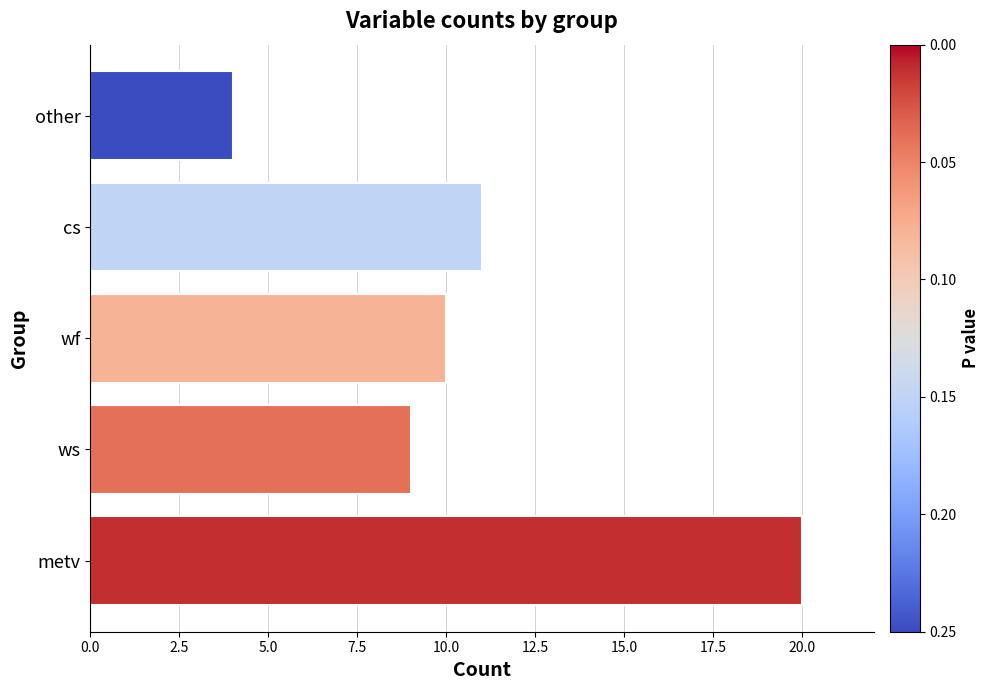

What is the average value?

11